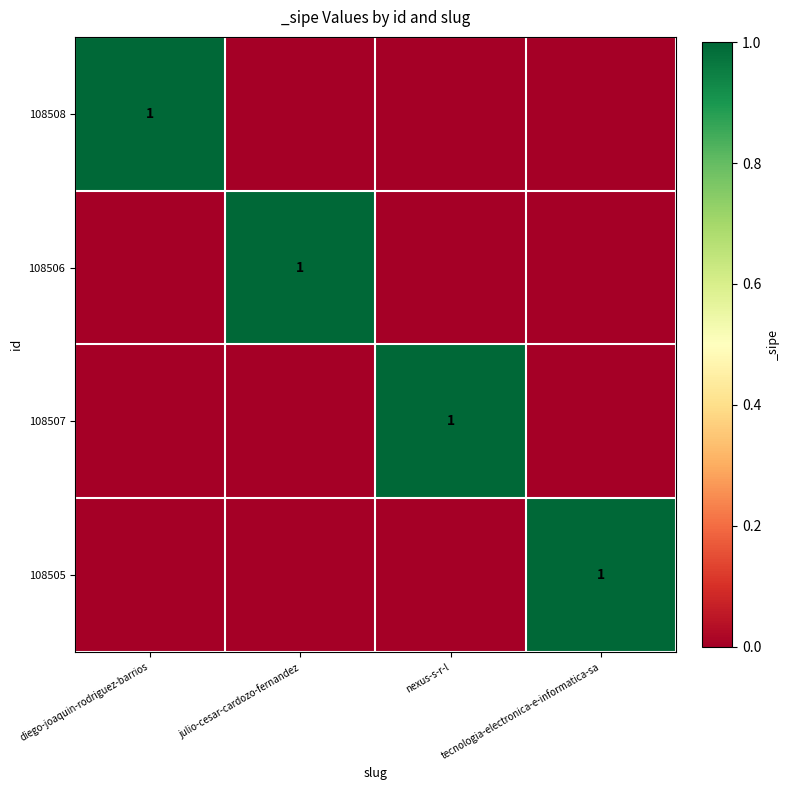

Is it true that 108507 equals 1 at nexus-s-r-l?

True